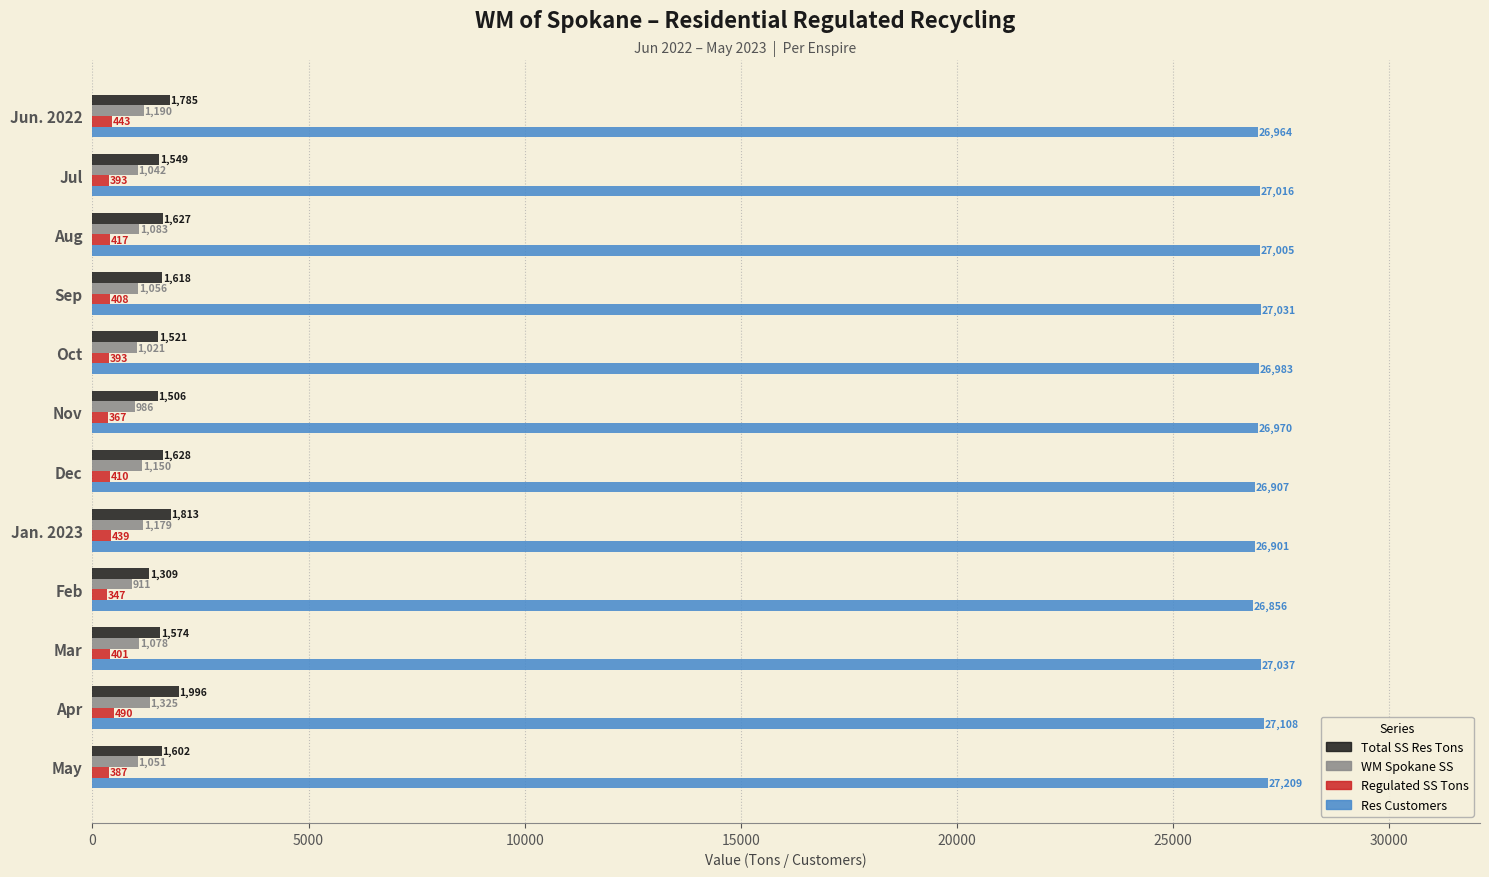

At how many categories does at least one series exceed 6485?

12